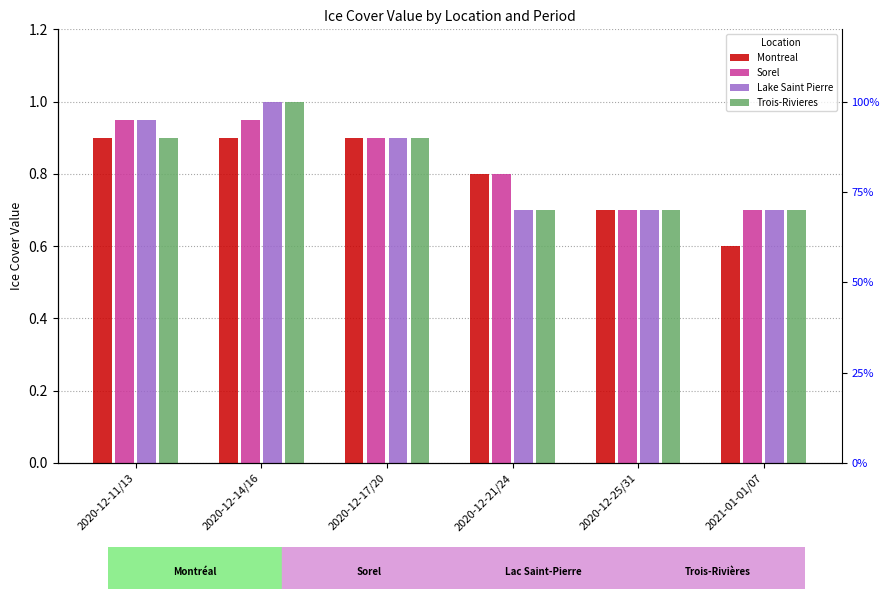

What is the total value across all series at 2020-12-21/24?

3.0